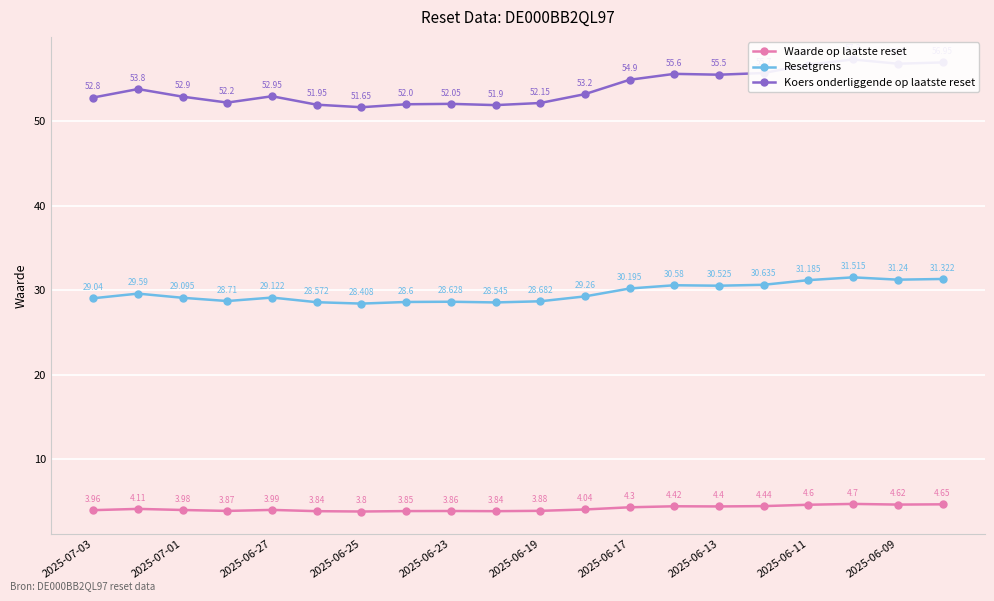

How many data points in Waarde op laatste reset are above 4?

10